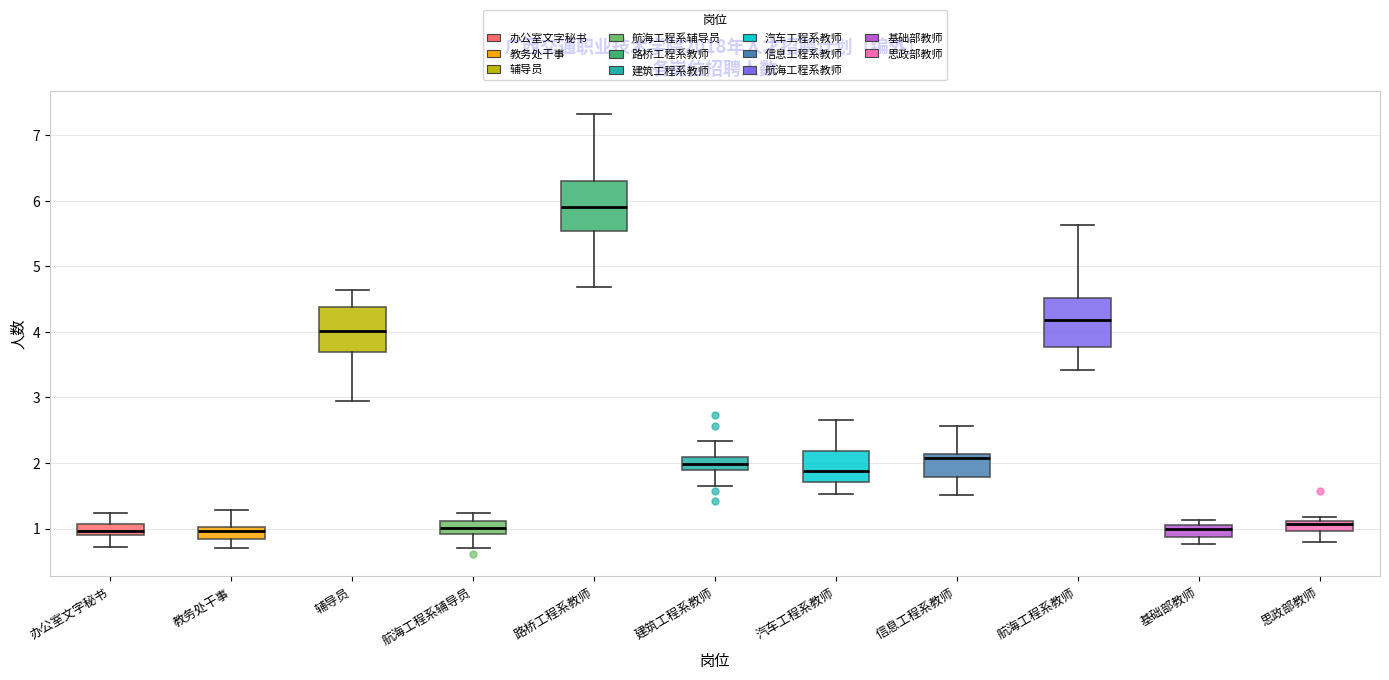

Reading left to right, transcribe this box plot: for each box, give where its median line is, the range the box spans, and where its two whiskers end, as read against the y-axis. The values are not printed on the chart, so give them approximately, as read against the axis.

办公室文字秘书: median 1.0, box 0.9 to 1.1, whiskers 0.7 to 1.2
教务处干事: median 1.0 (inside the box), box 0.8 to 1.0, whiskers 0.7 to 1.3
辅导员: median 4.0, box 3.7 to 4.4, whiskers 2.9 to 4.6
航海工程系辅导员: median 1.0, box 0.9 to 1.1, whiskers 0.7 to 1.2
路桥工程系教师: median 5.9, box 5.5 to 6.3, whiskers 4.7 to 7.3
建筑工程系教师: median 2.0, box 1.9 to 2.1, whiskers 1.6 to 2.3
汽车工程系教师: median 1.9, box 1.7 to 2.2, whiskers 1.5 to 2.7
信息工程系教师: median 2.1 (just below the box's upper edge), box 1.8 to 2.1, whiskers 1.5 to 2.6
航海工程系教师: median 4.2, box 3.8 to 4.5, whiskers 3.4 to 5.6
基础部教师: median 1.0, box 0.9 to 1.1, whiskers 0.8 to 1.1 (just above the box's upper edge)
思政部教师: median 1.1 (just below the box's upper edge), box 1.0 to 1.1, whiskers 0.8 to 1.2